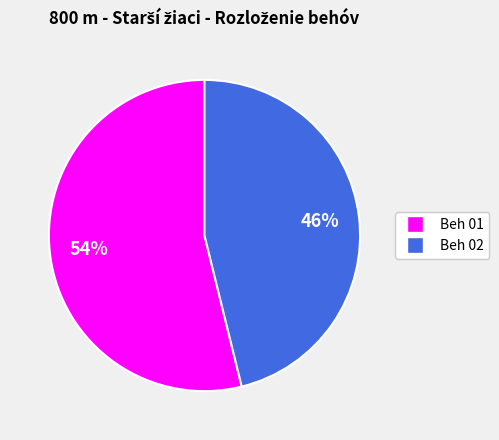

Approximately how many times larger is the value at Beh 01 compared to Beh 02?

1.2